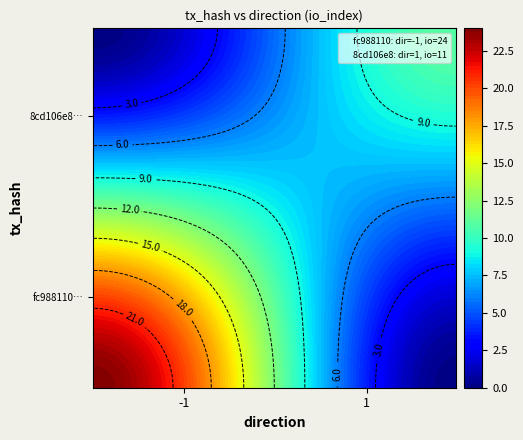

Rank the series by their maximum value, from lowest to highest.

8cd106e8, fc988110